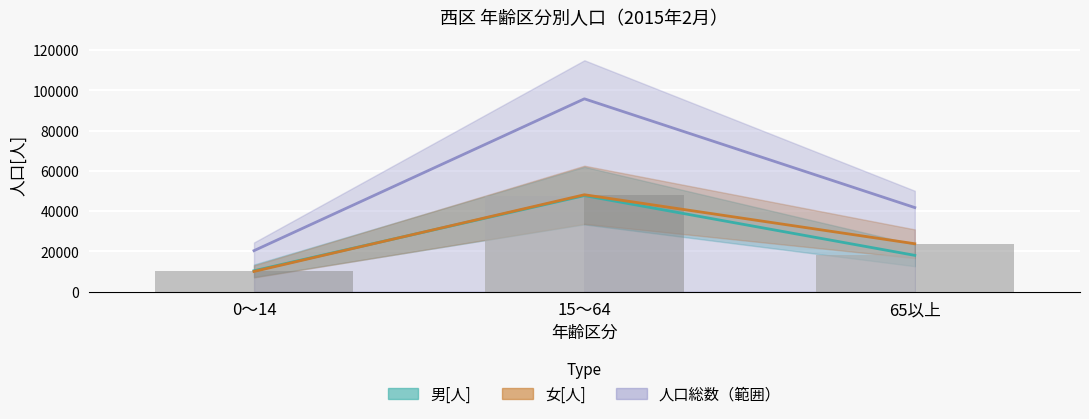

True or false: 女[人] (棒) has a value of 23756 at 65以上.

True